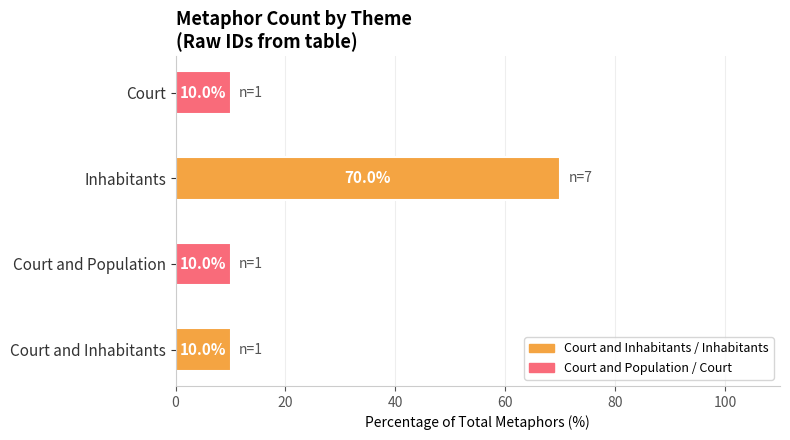

What value does the data have at Court and Population, to the nearest 5?

10